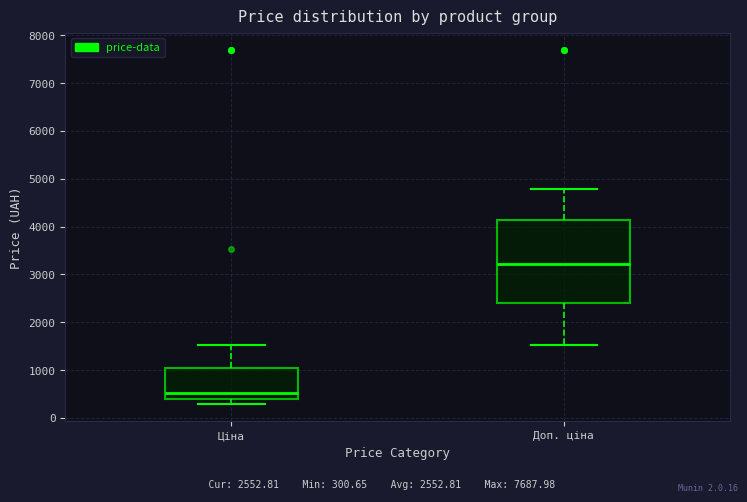

Reading left to right, transcribe this box plot: for each box, give where its median line is, the range the box spans, and where its two whiskers end, as read against the y-axis. The values are not printed on the chart, so give them approximately, as read against the axis.

Ціна: median 500, box 400 to 1000, whiskers 300 to 1500
Доп. ціна: median 3200, box 2400 to 4100, whiskers 1500 to 4800